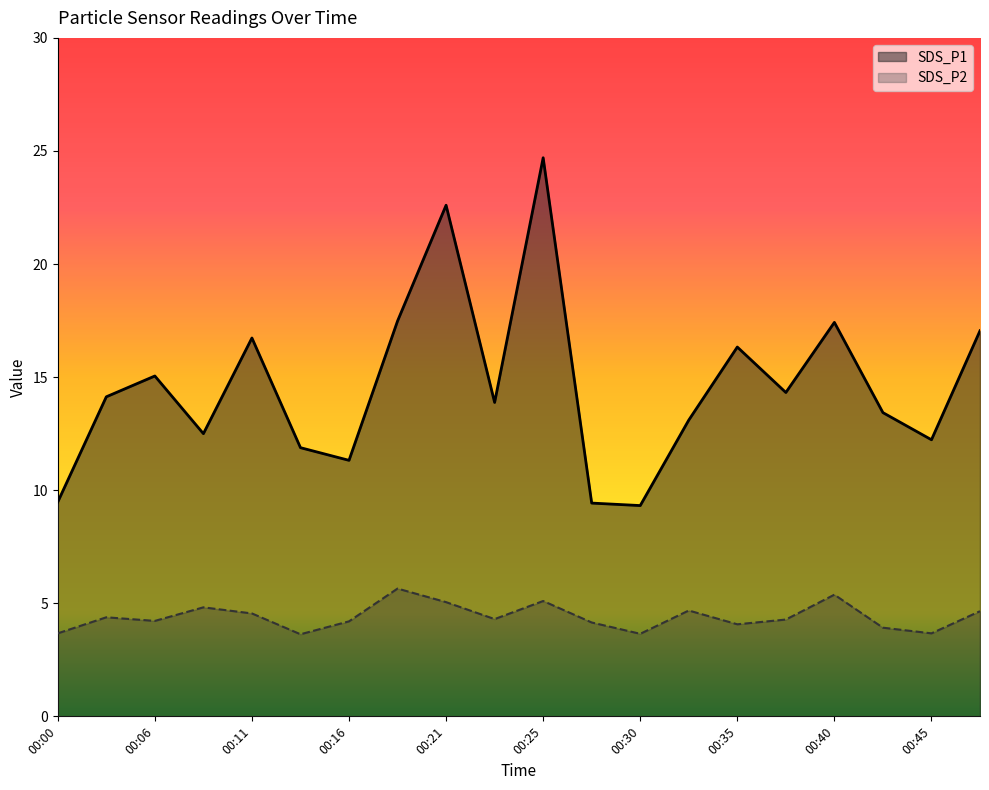

The value of SDS_P1 at 00:11 is 16.7. True or false?

True